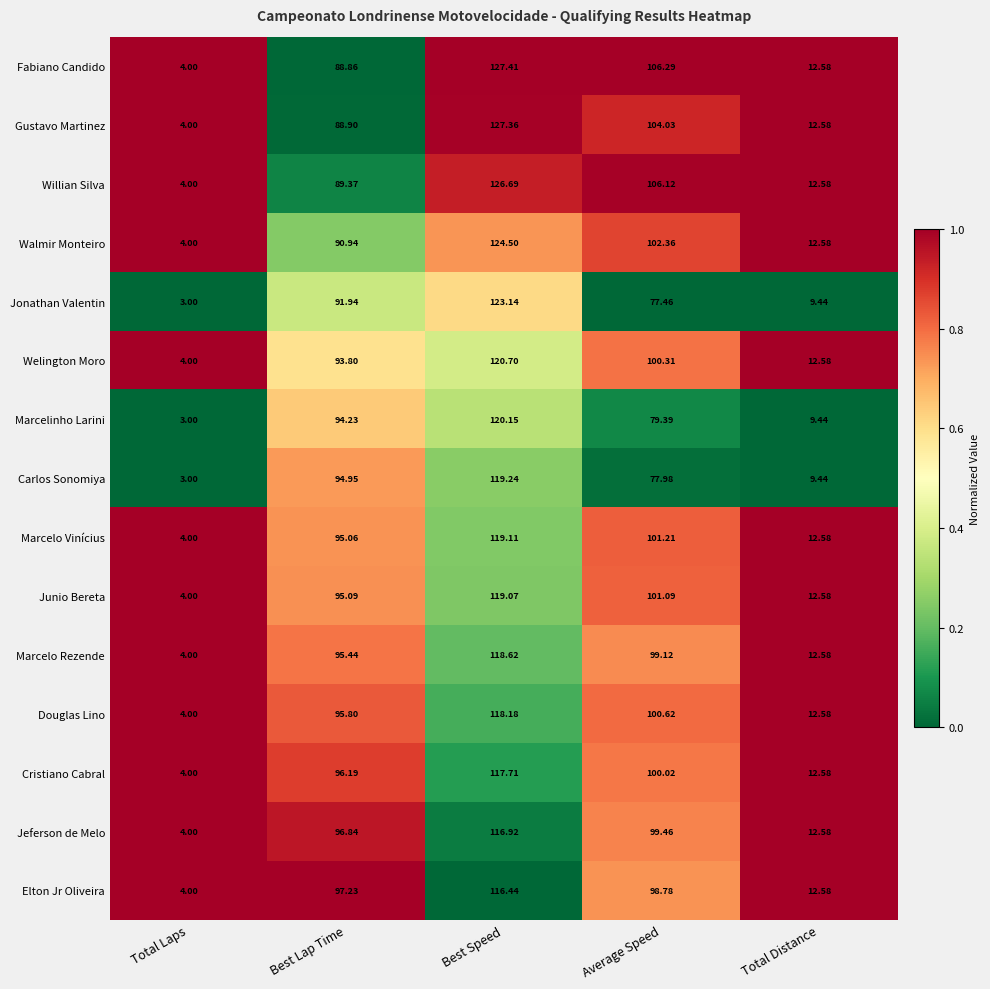

At which label does Gustavo Martinez first exceed 88?

Best Lap Time